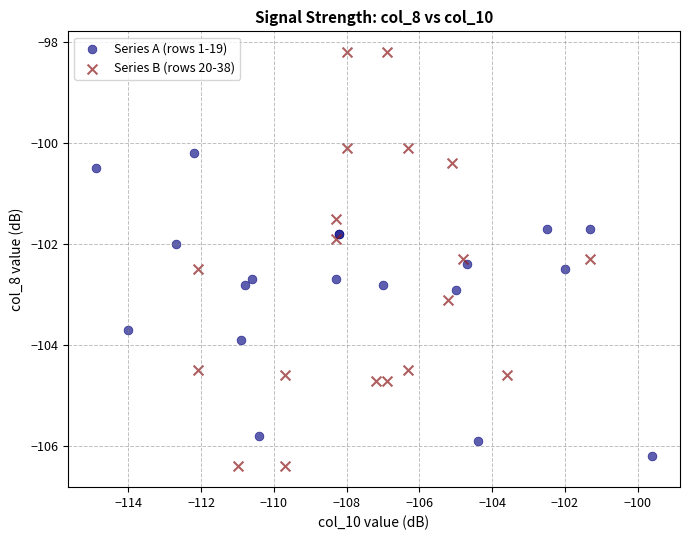

Which series has the largest Y range (max minus min)?

Series B (rows 20-38)